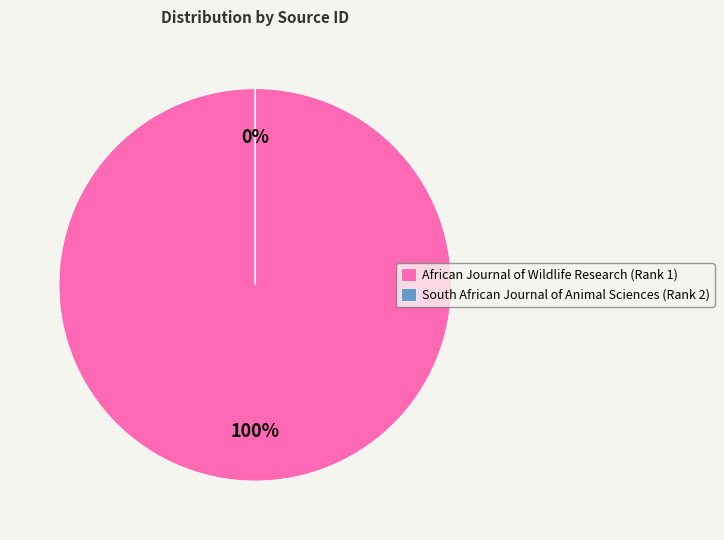

To the nearest percent, what is the difference between the South African Journal of Animal Sciences and African Journal of Wildlife Research slice percentages?

100%